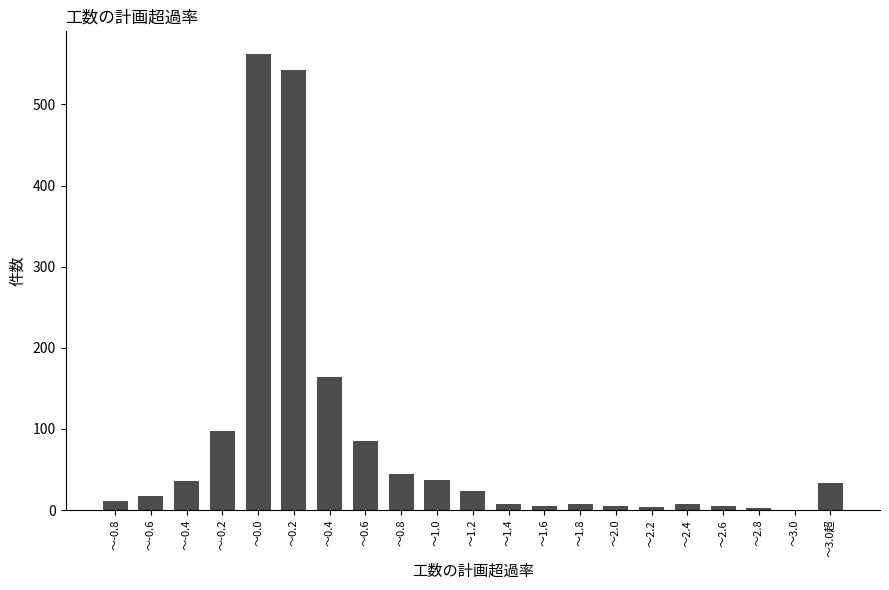

What is the greatest value displayed?

562